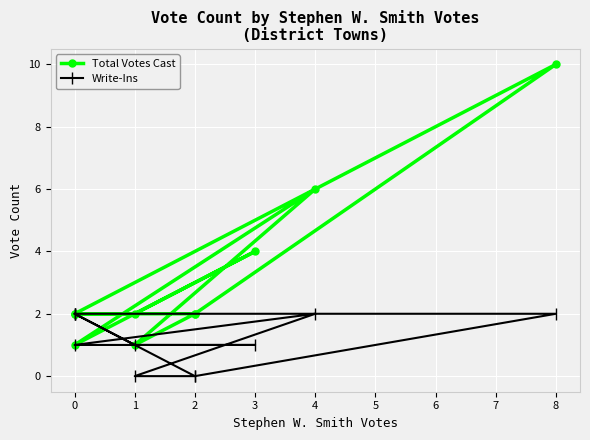

Which has a higher value, 2 or 0?

2